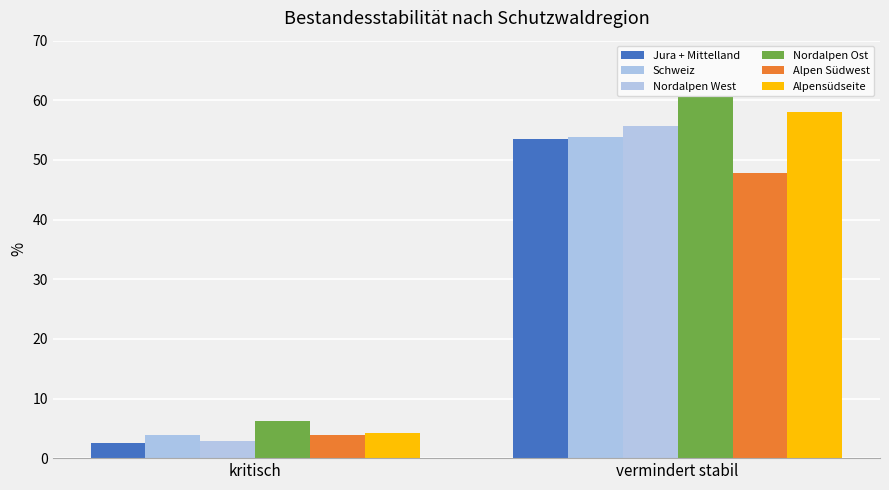

Are the bars horizontal?

No